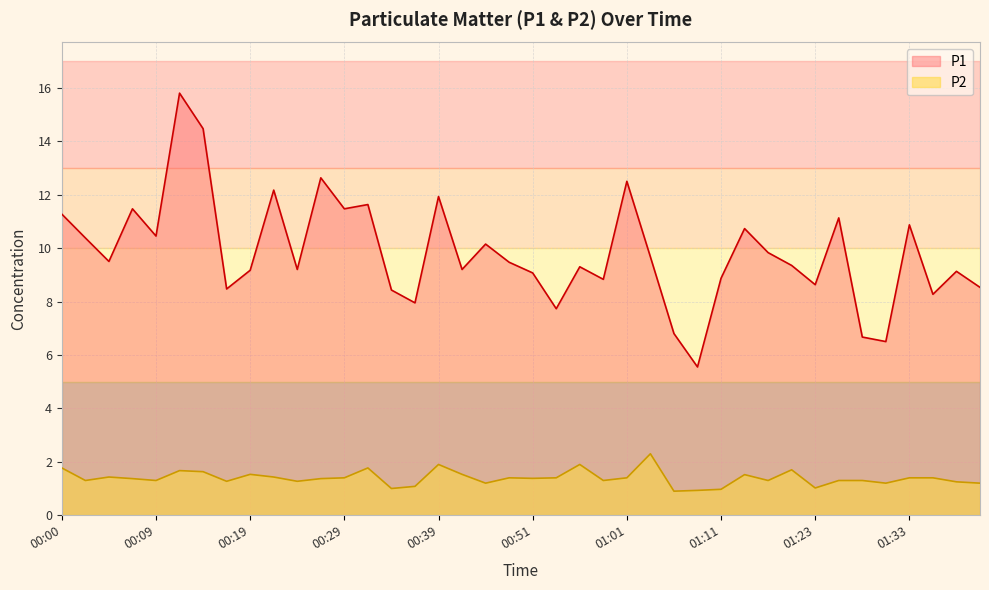

True or false: P2 has a value of 1.3 at 00:34.

False